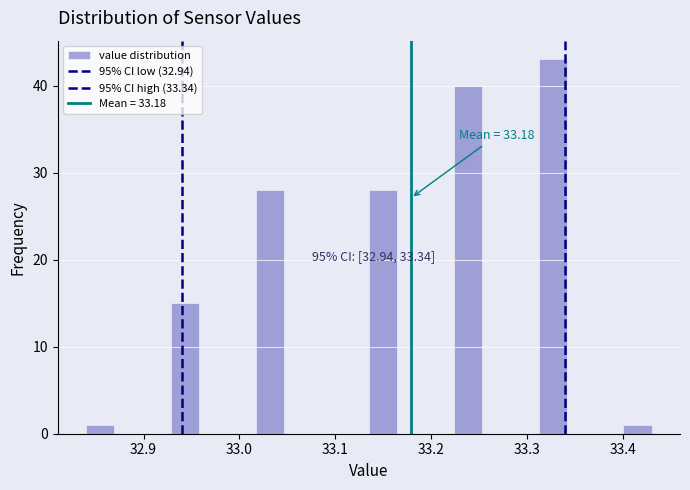

Read against the x-axis, roughly where is the centre of the tallest bar?

33.33